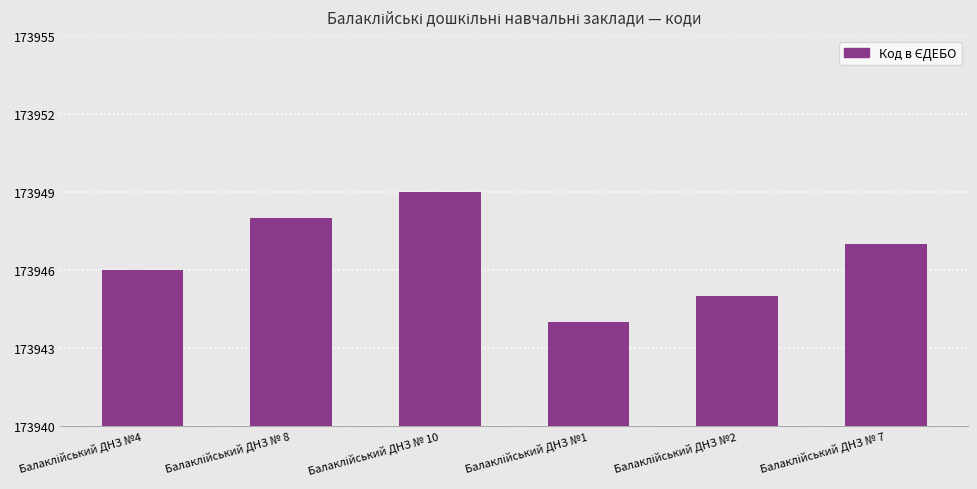

What is the greatest value displayed?

173949